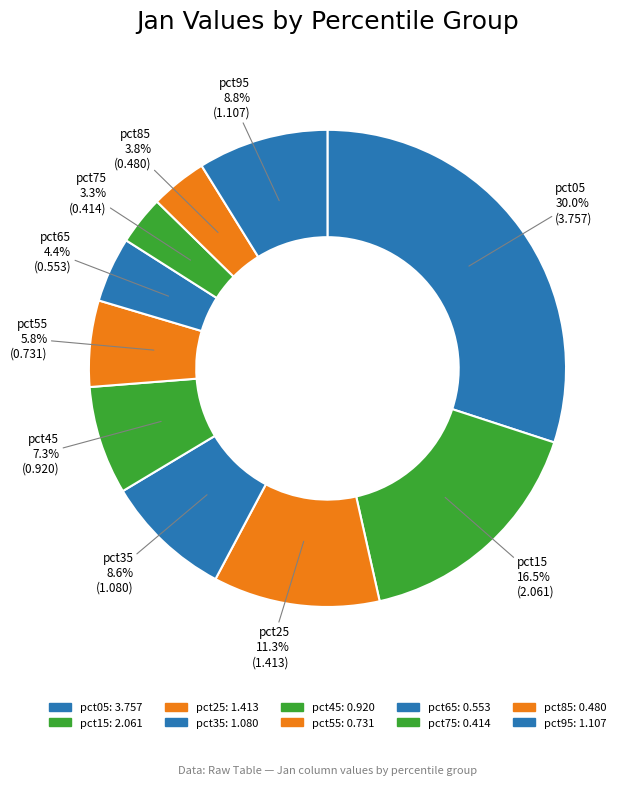

How much of the chart is everything except pct95?

91.2%